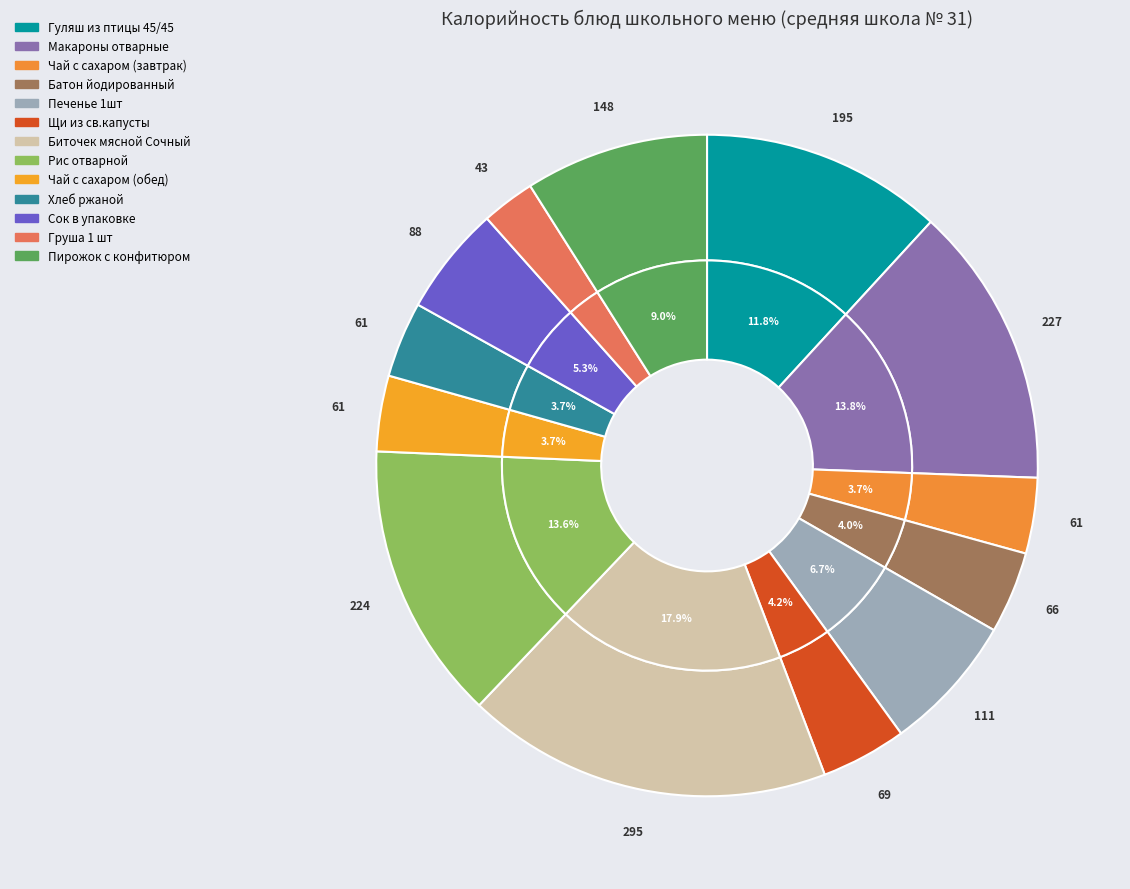

Count the number of slices in the pie.

13